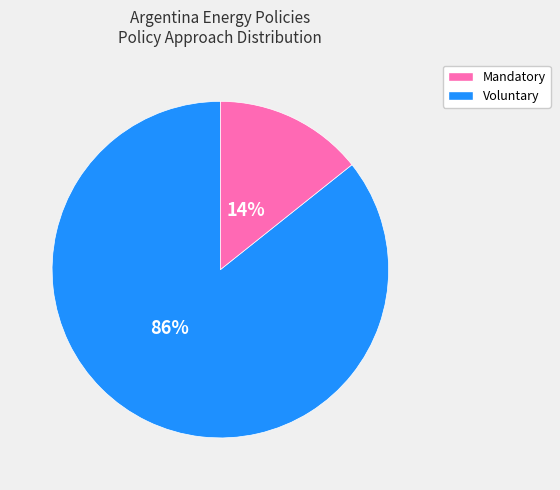

Rank the categories by value from lowest to highest.

Voluntary, Mandatory